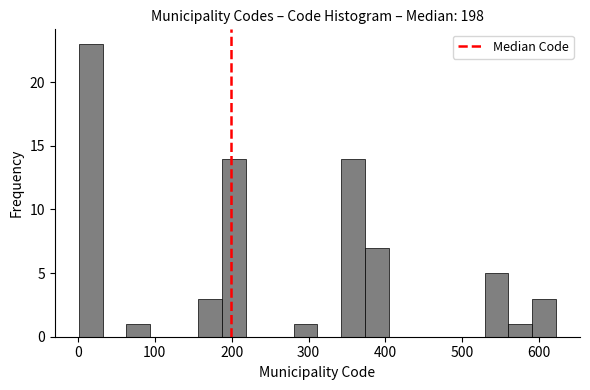

Around what value on the x-axis is the tallest bar? Give the approximate position of its centre, as read against the axis.

20